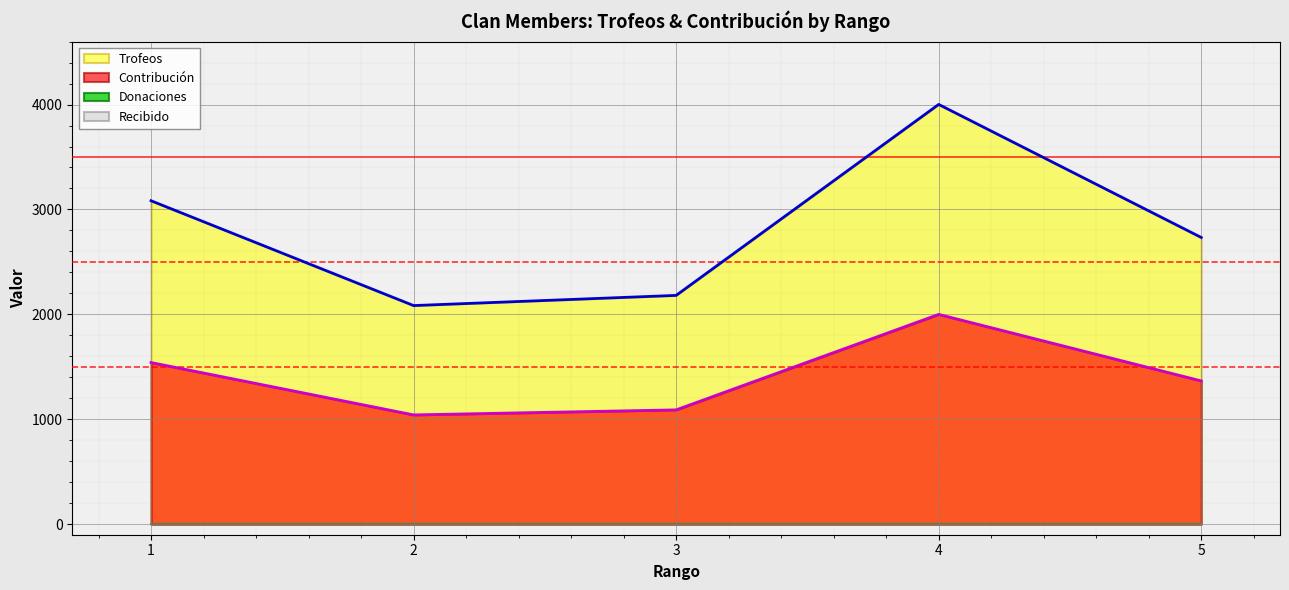

How many interior local valleys does the Trofeos series have?

1